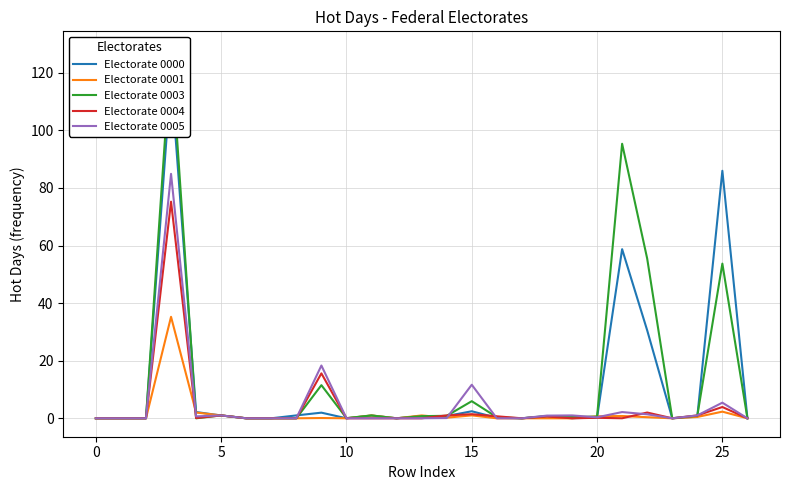

Which series changed the most between 11 and 20?

Electorate 0000